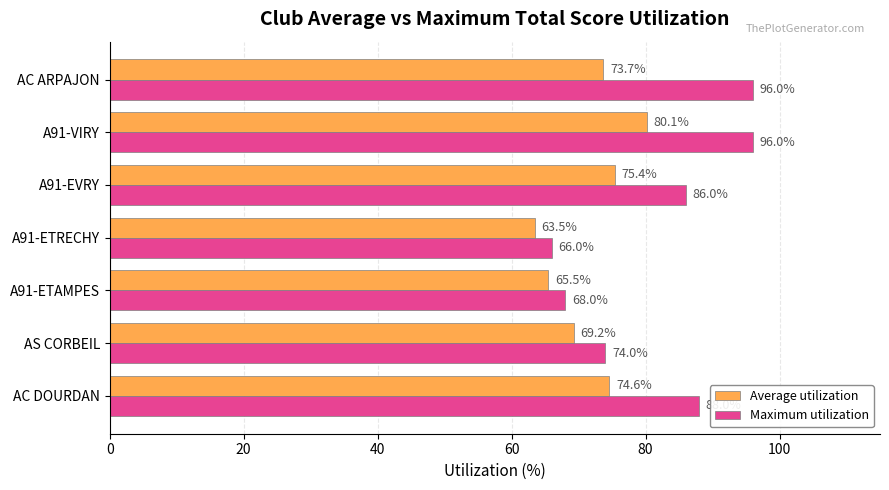

At how many categories does at least one series exceed 71?

5